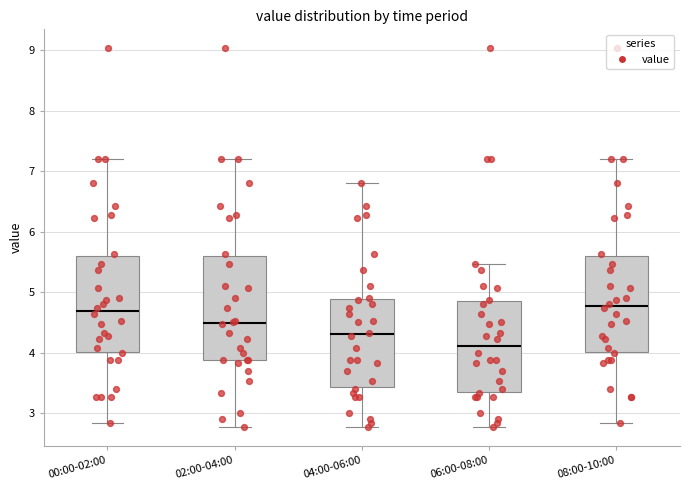

Reading left to right, read every box against the y-axis: the position of its median line, the range the box covers, and the ends of its whiskers. The values are not printed on the chart, so give them approximately, as read against the axis.

00:00-02:00: median 4.7, box 4.0 to 5.6, whiskers 2.8 to 7.2
02:00-04:00: median 4.5, box 3.9 to 5.6, whiskers 2.8 to 7.2
04:00-06:00: median 4.3, box 3.4 to 4.9, whiskers 2.8 to 6.8
06:00-08:00: median 4.1, box 3.3 to 4.9, whiskers 2.8 to 5.5
08:00-10:00: median 4.8, box 4.0 to 5.6, whiskers 2.8 to 7.2